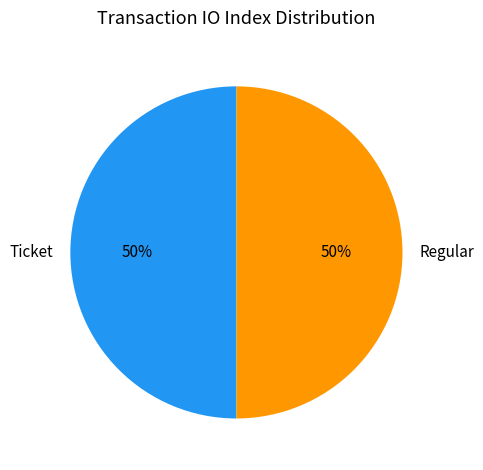

To the nearest percent, what is the combined percentage of Regular and Ticket?

100%